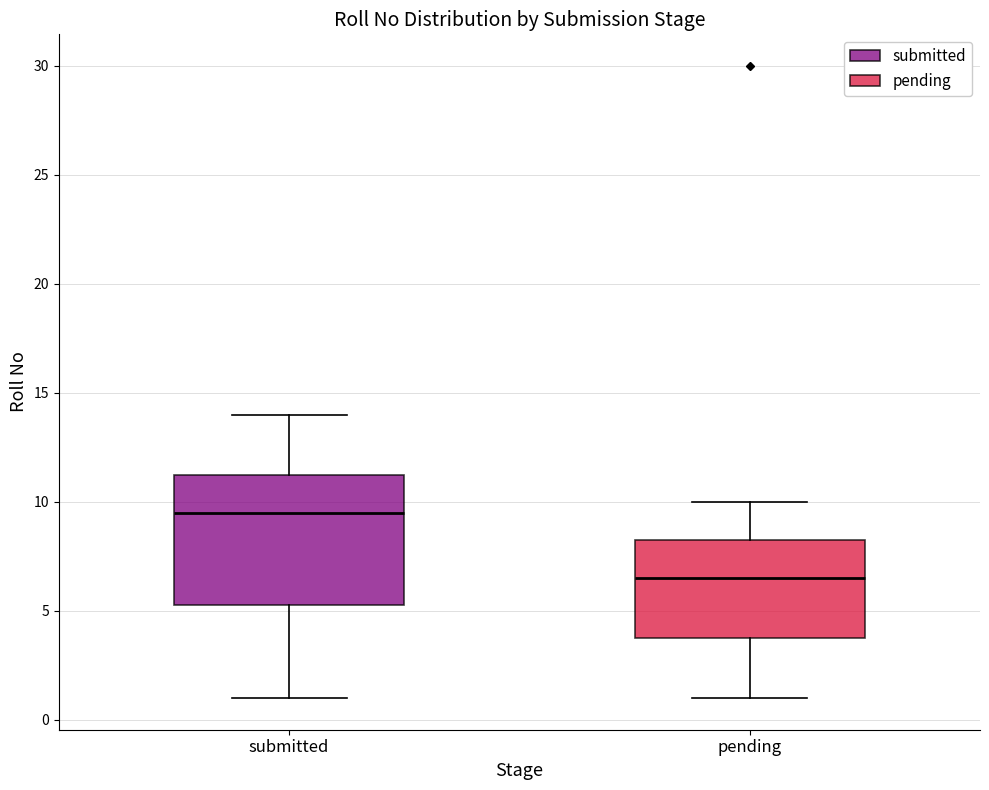

Reading left to right, transcribe this box plot: for each box, give where its median line is, the range the box spans, and where its two whiskers end, as read against the y-axis. The values are not printed on the chart, so give them approximately, as read against the axis.

submitted: median 9.5, box 5.5 to 11.5, whiskers 1.0 to 14.0
pending: median 6.5, box 4.0 to 8.5, whiskers 1.0 to 10.0